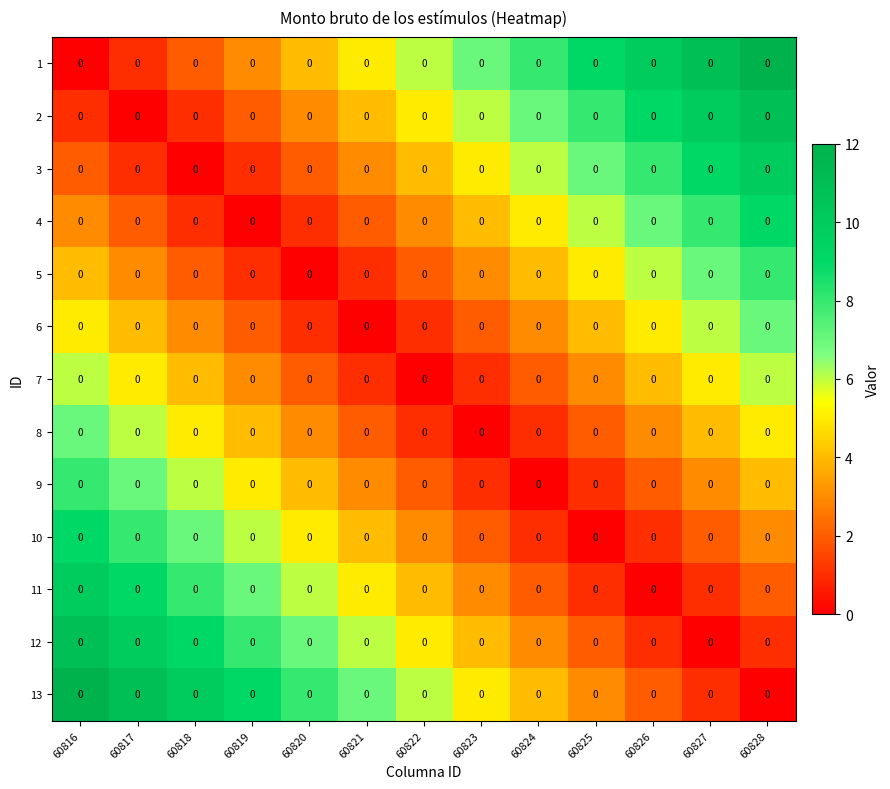

What is the average value of the 13 series?

6